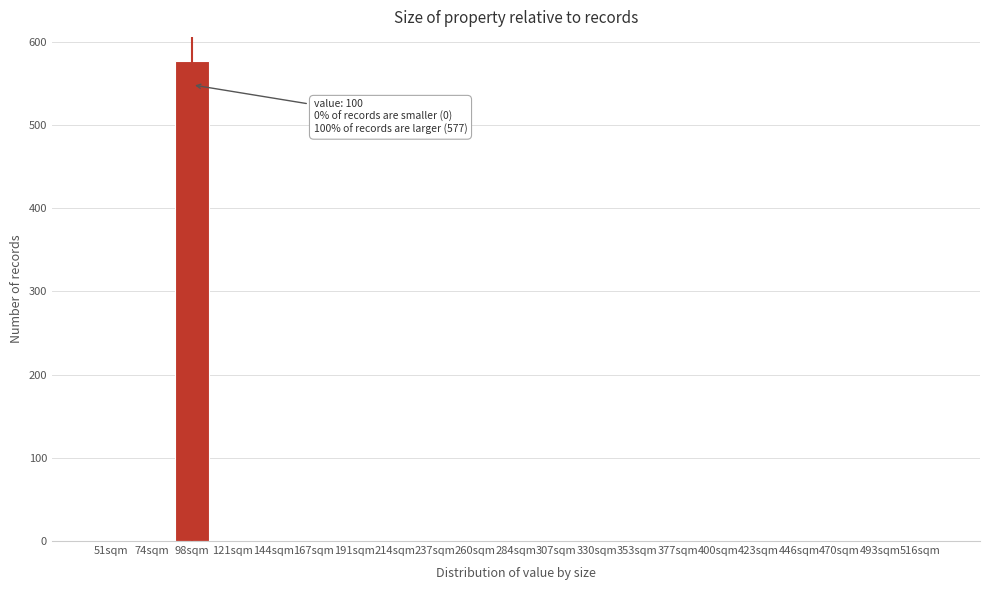

Reading left to right, transcribe all the data shown in this chart.

51sqm=0	74sqm=0	98sqm=577	121sqm=0	144sqm=0	167sqm=0	191sqm=0	214sqm=0	237sqm=0	260sqm=0	284sqm=0	307sqm=0	330sqm=0	353sqm=0	377sqm=0	400sqm=0	423sqm=0	446sqm=0	470sqm=0	493sqm=0	516sqm=0